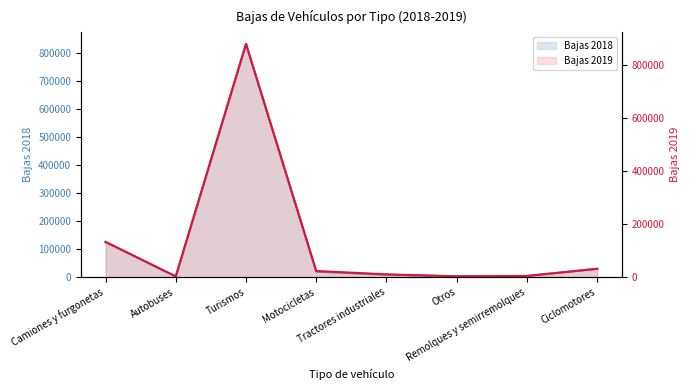

What is the label of the 8th point from the left?

Ciclomotores